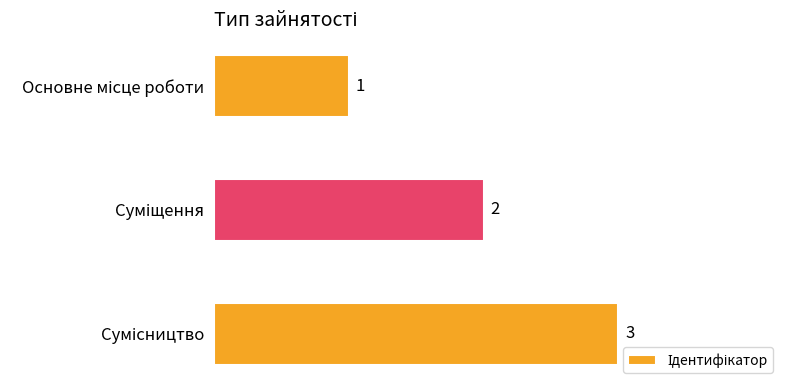

How many values are between 1 and 3?

3